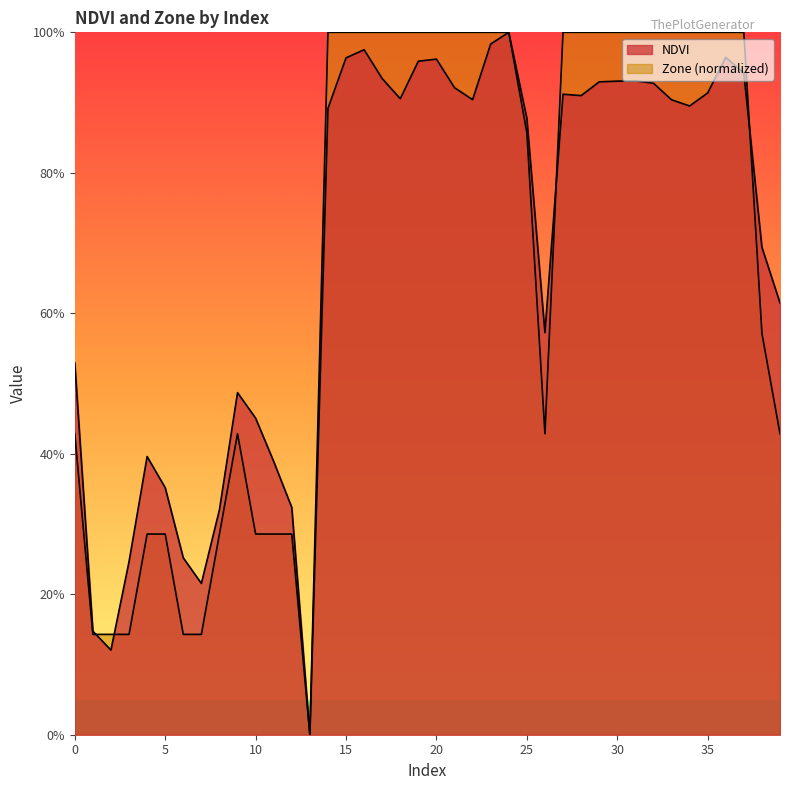

What is the difference between the maximum and second lowest values in the NDVI series?

0.9